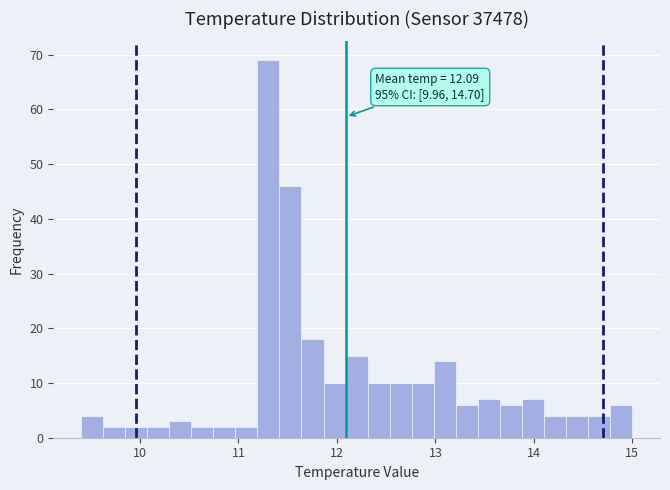

Around what value on the x-axis is the tallest bar? Give the approximate position of its centre, as read against the axis.

11.3